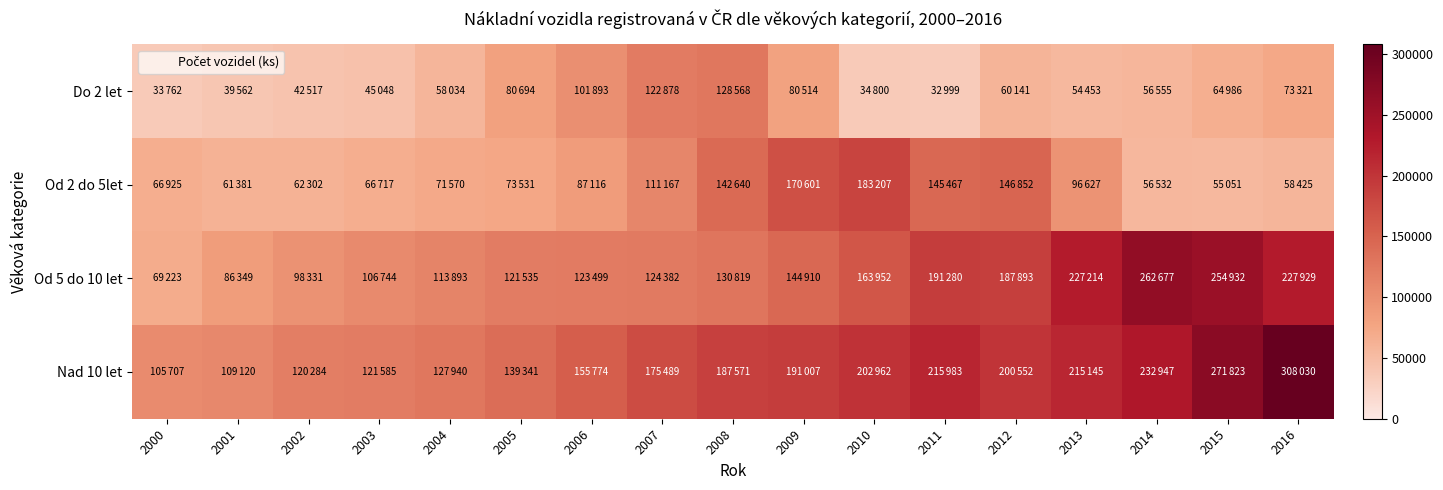

What is the total value across all series at 2009?

587032